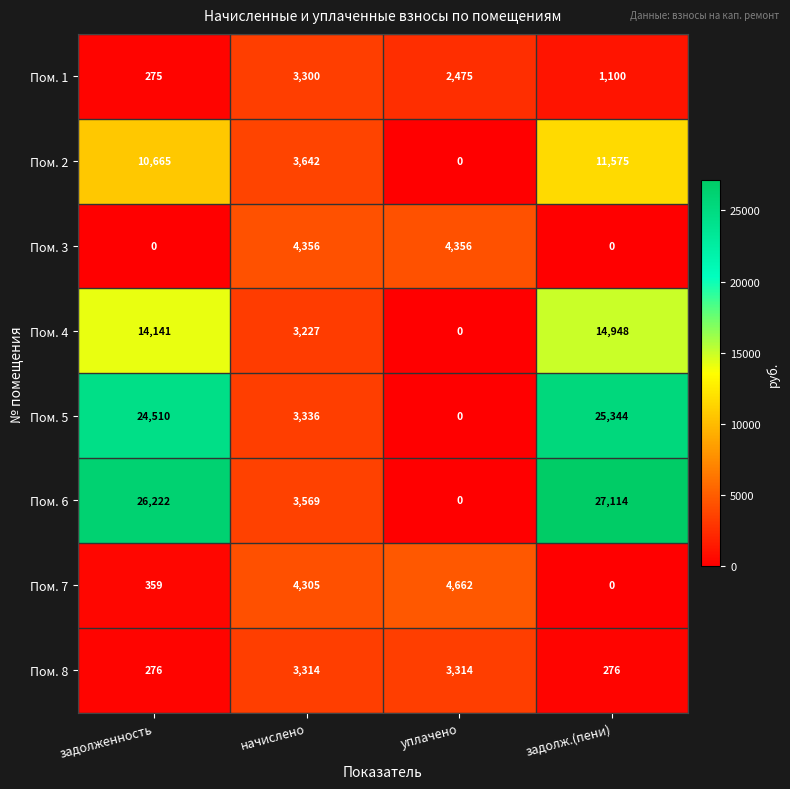

At which category is the sum across all series the highest?

задолж.(пени)